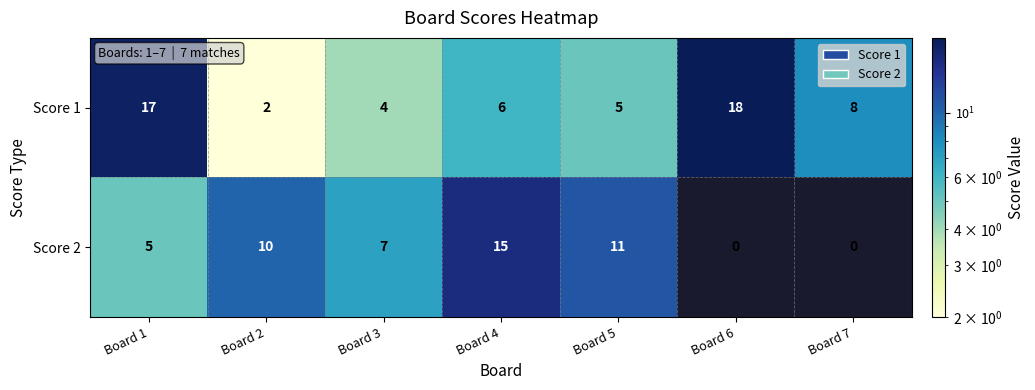

At which label does Score 1 first exceed 6?

Board 1